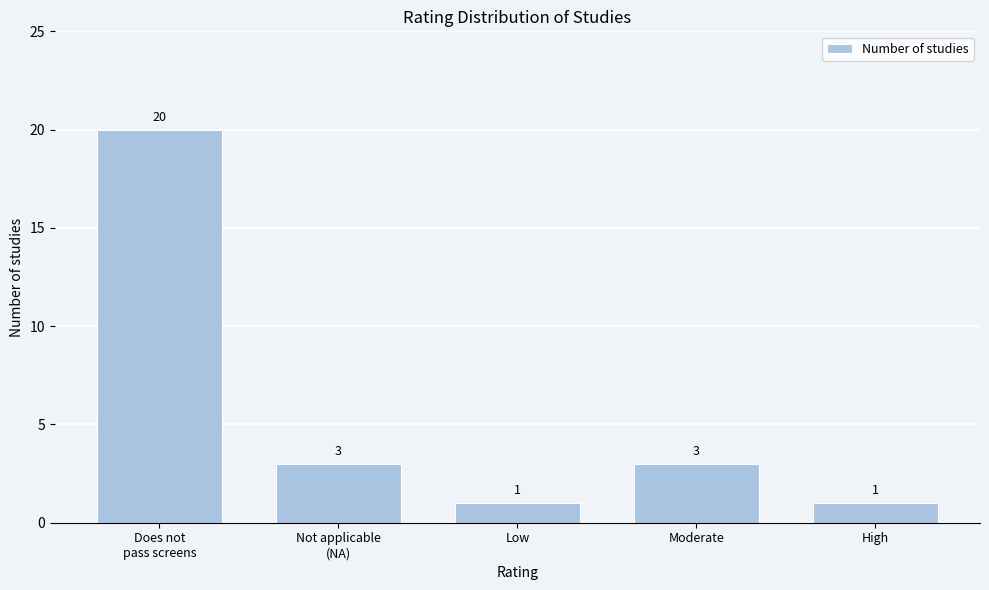

Reading left to right, list all the values displayed in this chart.

20	3	1	3	1